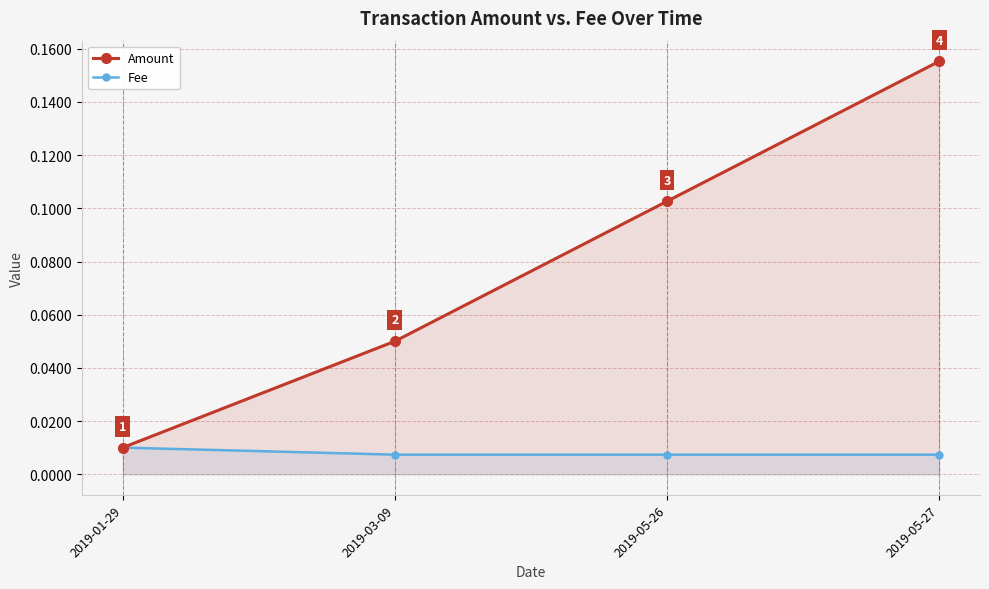

Rank the series by their maximum value, from lowest to highest.

Fee, Amount